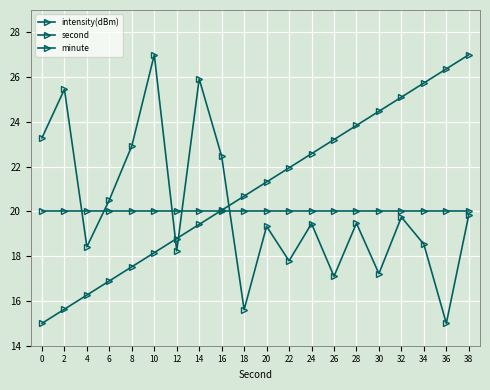

How many data points in second are above 21?

10